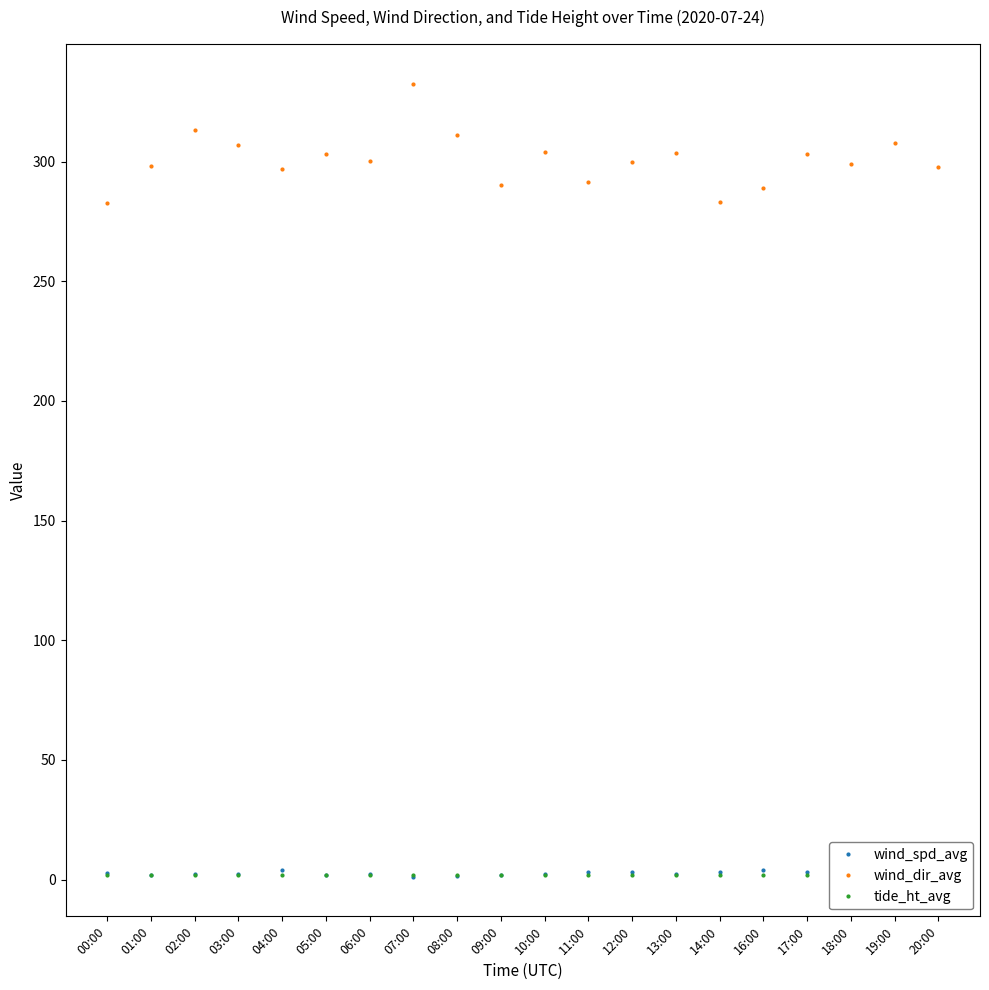

Which label corresponds to the largest value in the chart?

07:00